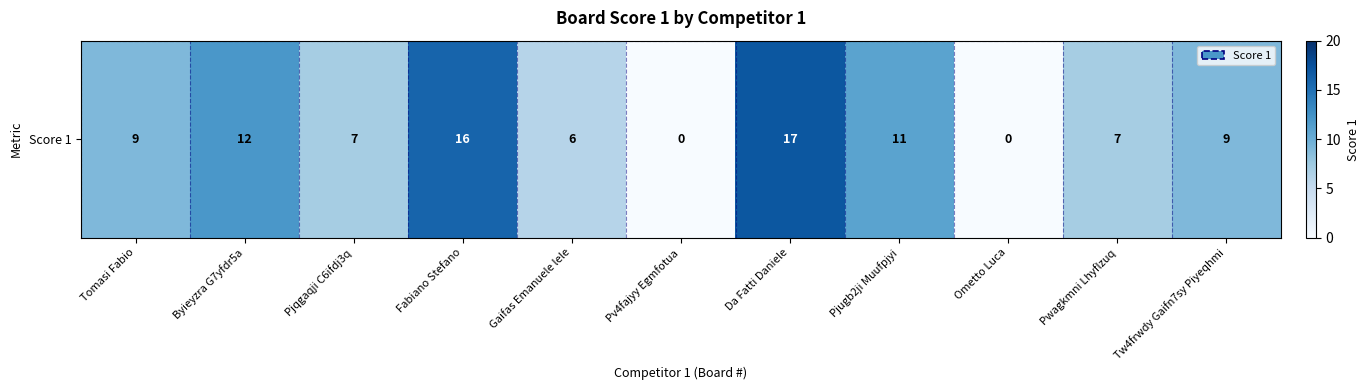

Reading left to right, transcribe all the data shown in this chart.

Tomasi Fabio=9	Byieyzra G7yfdr5a=12	Pjqgaqji C6ifdj3q=7	Fabiano Stefano=16	Gaifas Emanuele lele=6	Pv4fajyy Egmfotua=0	Da Fatti Daniele=17	Pjugb2ji Muufpjyi=11	Ometto Luca=0	Pwagkmni Lhyflzuq=7	Tw4frwdy Gaifn7sy Piyeqhmi=9